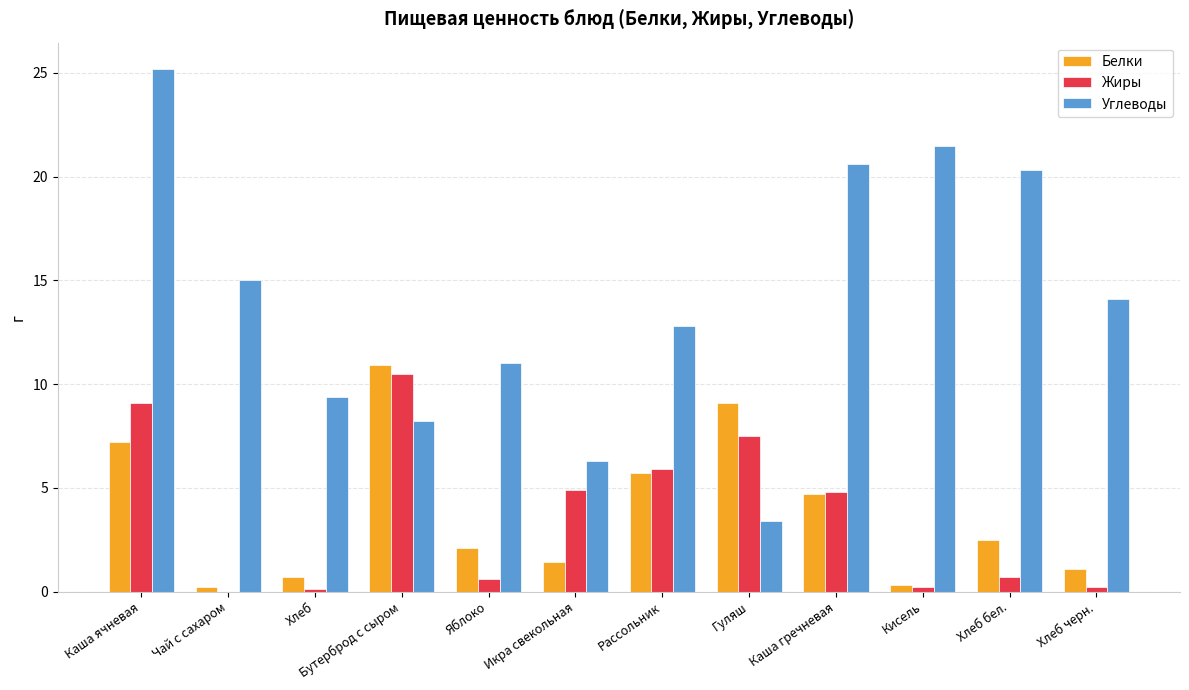

Which series has the widest spread of values?

Углеводы